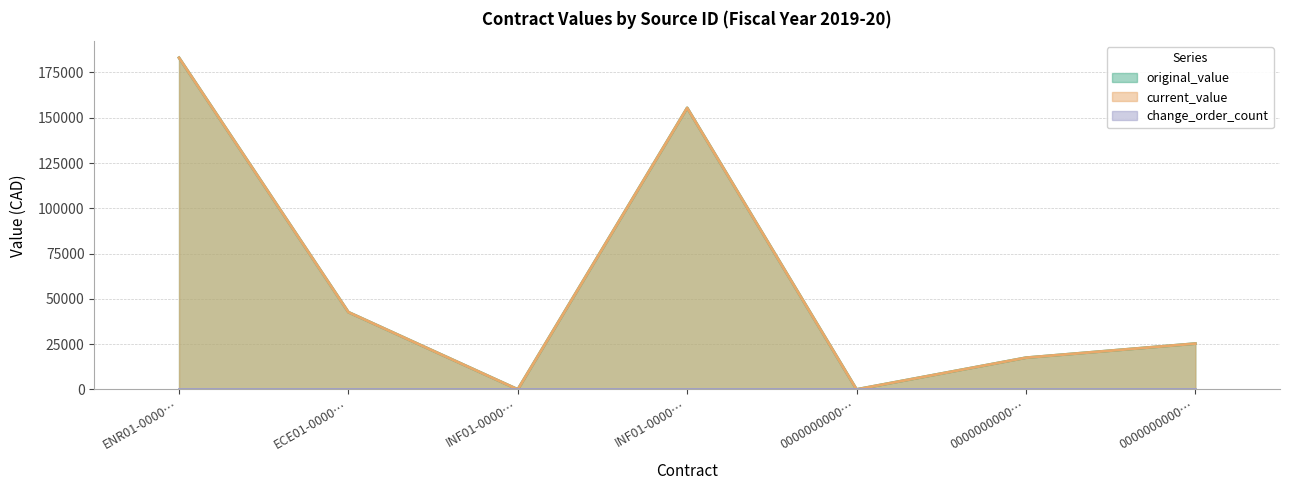

Is the value of original_value at INF01-0000… greater than the value of current_value at 0000000000…?

No